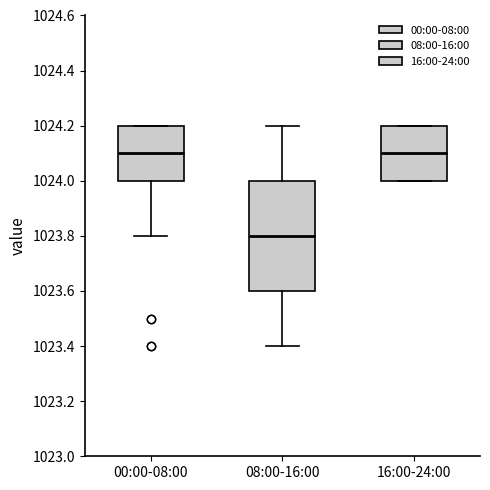

Reading left to right, read every box against the y-axis: the position of its median line, the range the box covers, and the ends of its whiskers. The values are not printed on the chart, so give them approximately, as read against the axis.

00:00-08:00: median 1024.1, box 1024.0 to 1024.2, whiskers 1023.8 to 1024.2
08:00-16:00: median 1023.8, box 1023.6 to 1024.0, whiskers 1023.4 to 1024.2
16:00-24:00: median 1024.1, box 1024.0 to 1024.2, whiskers 1024.0 to 1024.2